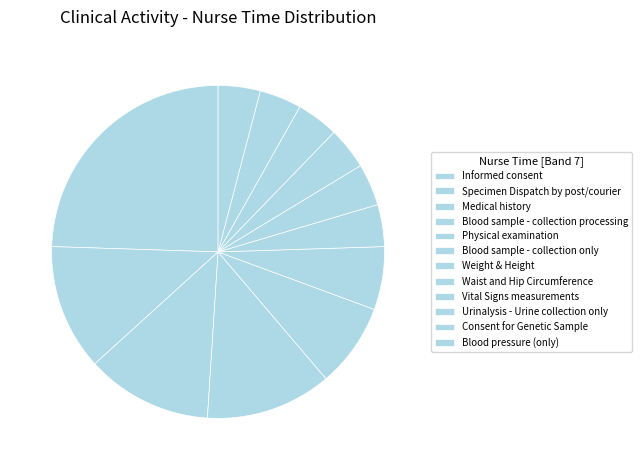

Is there any slice that represents more than half of the pie?

No